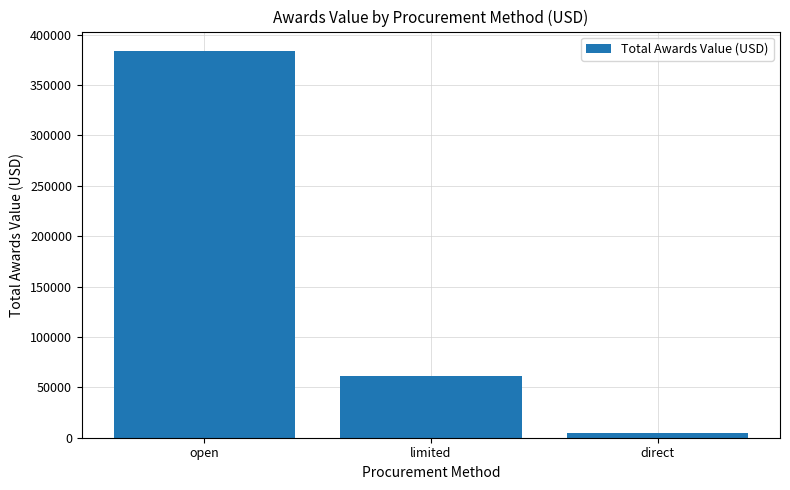

What is the greatest value displayed?

383831.9